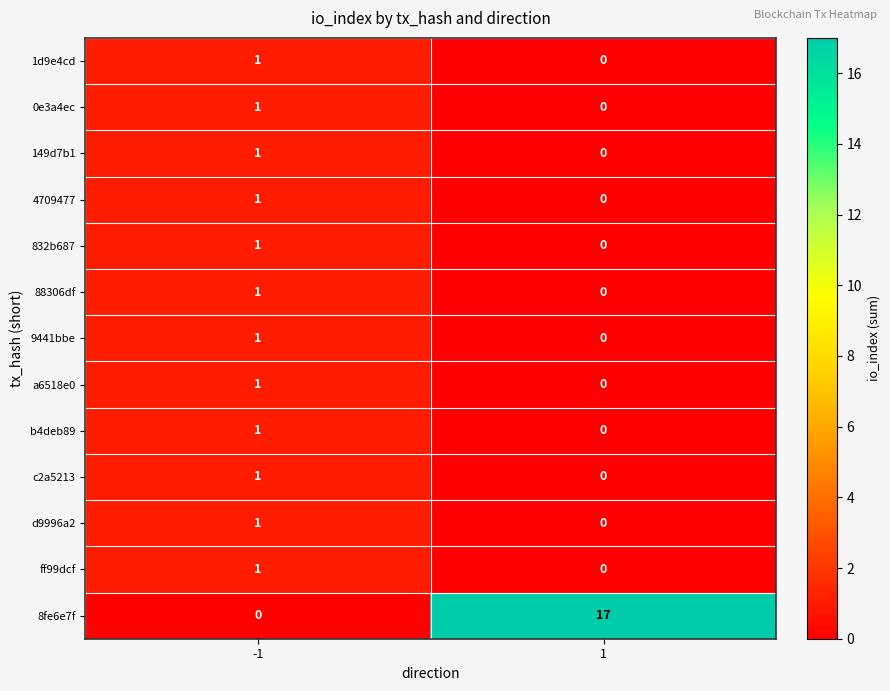

The b4deb89 series shows 1 at -1. True or false?

True